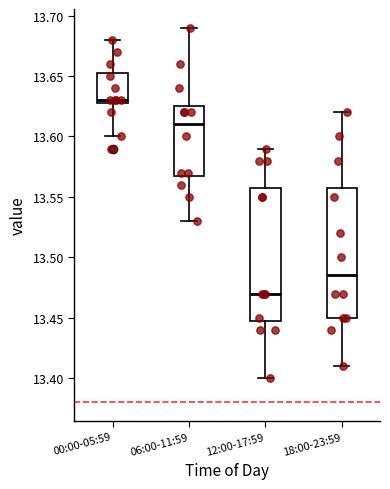

Which box's median line is the highest?

00:00-05:59